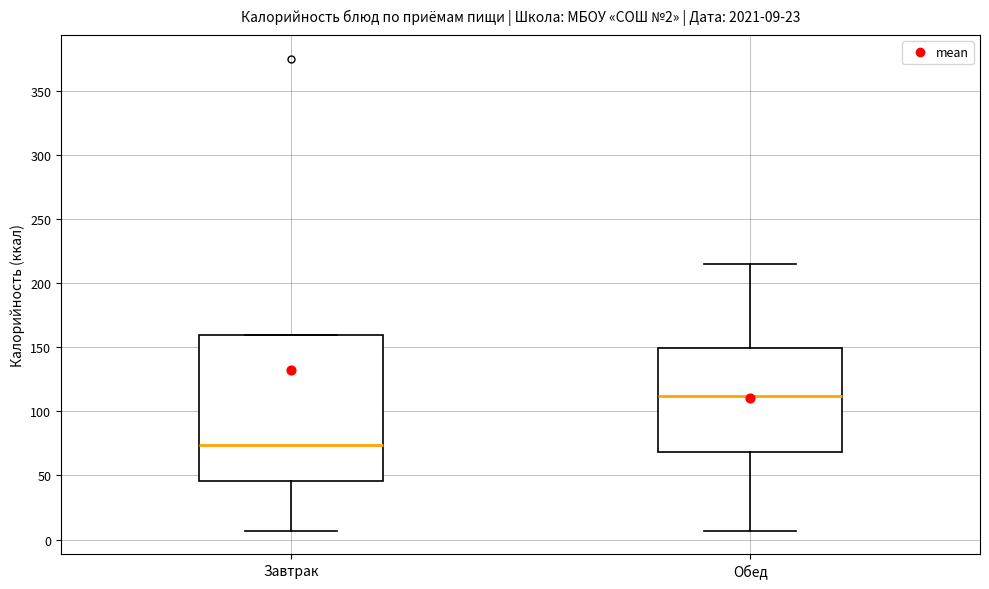

Which box is the tallest, from its lower edge to its upper edge?

Завтрак